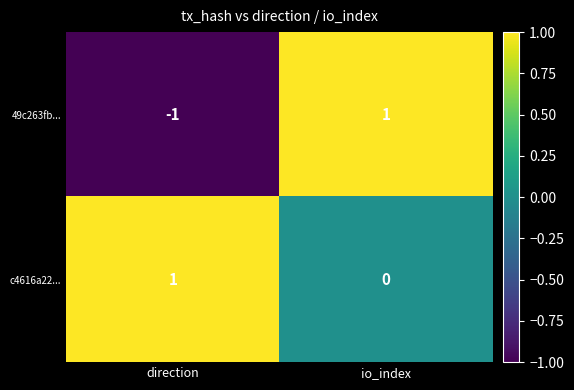

What is the smallest value displayed?

-1